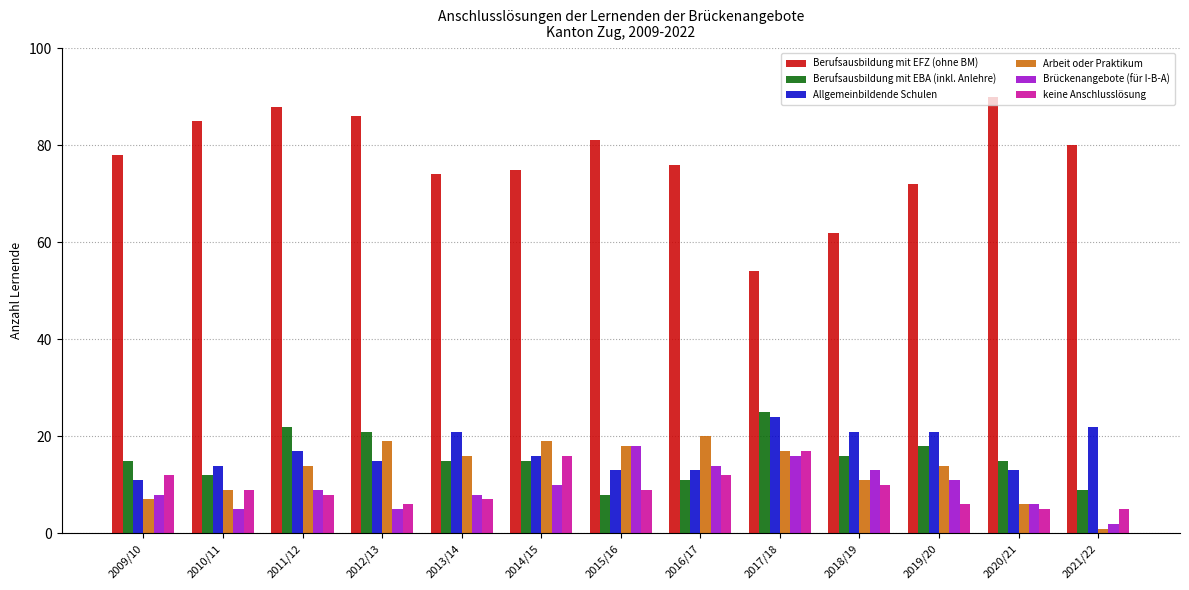

The value of Berufsausbildung mit EFZ (ohne BM) at 2019/20 is 94. True or false?

False